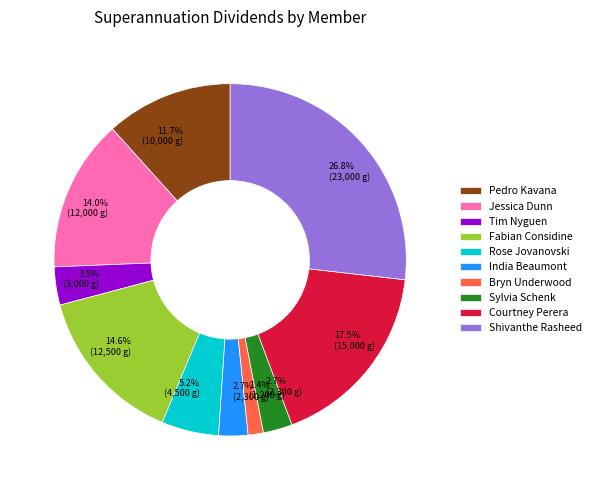

Count the number of slices in the pie.

10